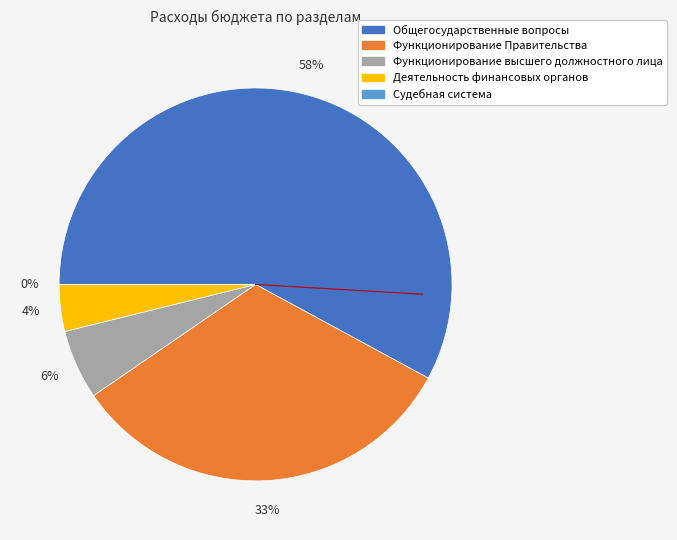

The Функционирование высшего должностного лица slice represents 17% of the pie. True or false?

False